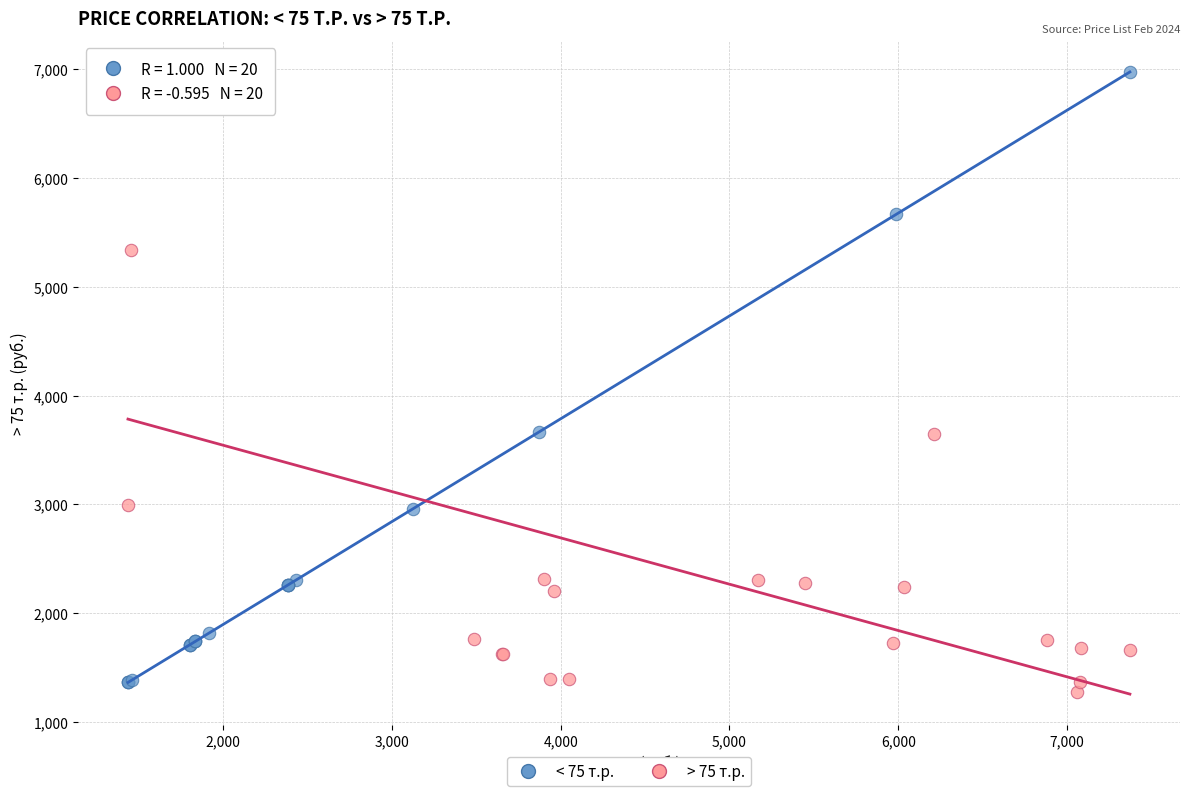

Which series has the widest spread of Y values?

< 75 т.р.